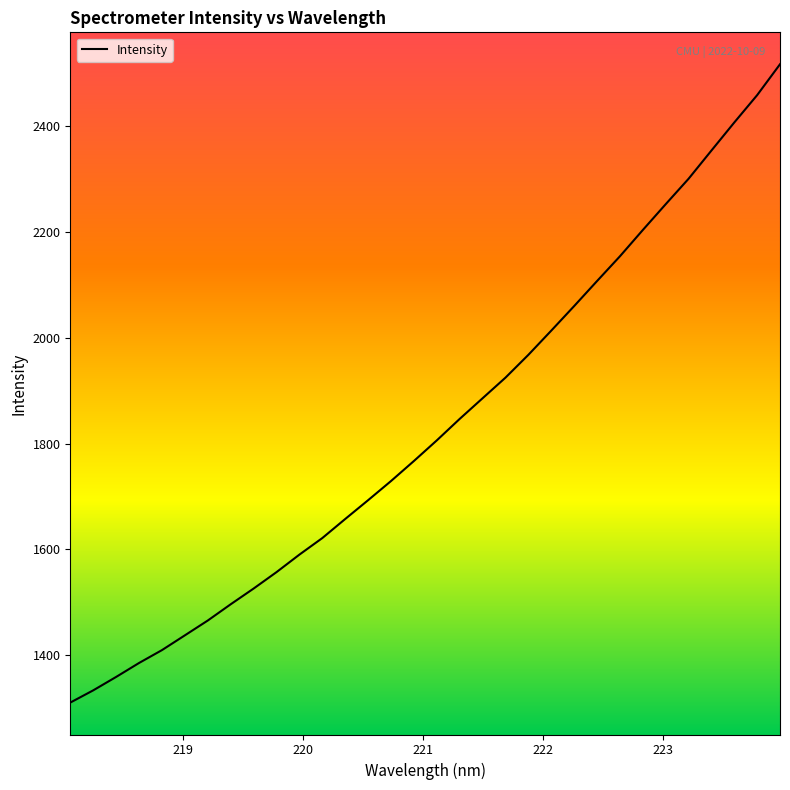

Does the chart display data point markers on the line(s)?

No